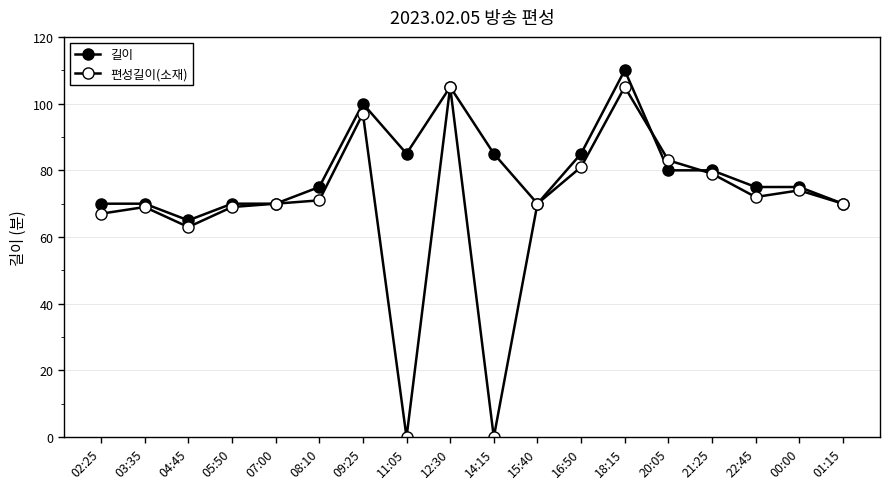

What is the maximum value shown in the chart?

110